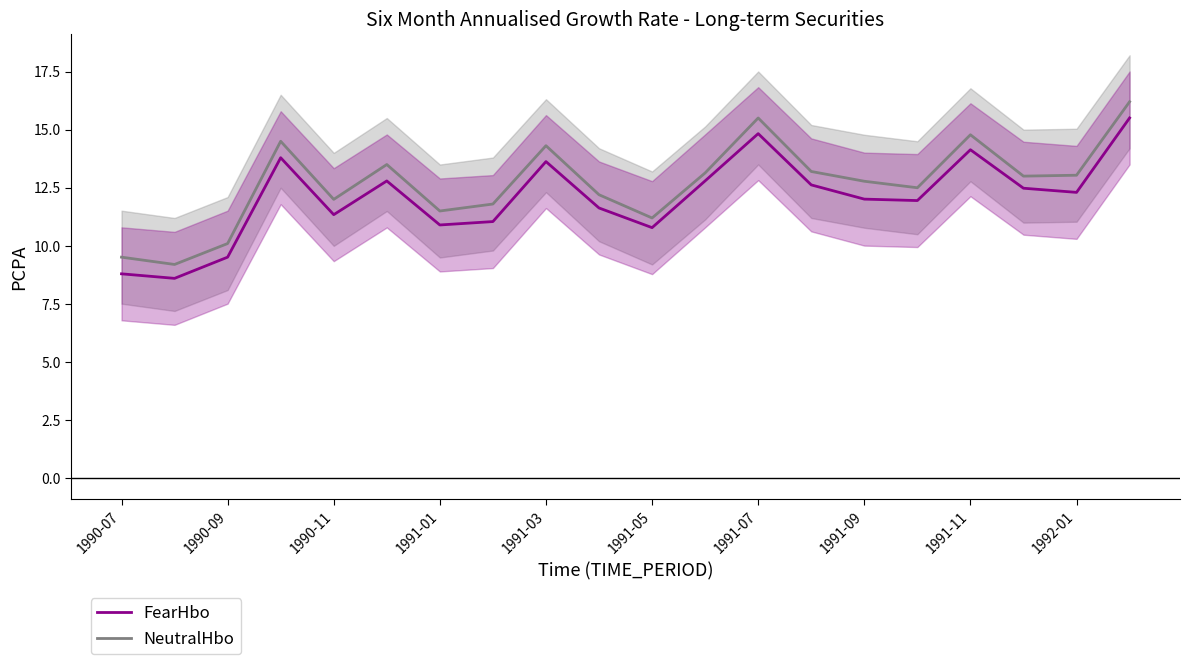

What is the maximum value for FearHbo?

15.5